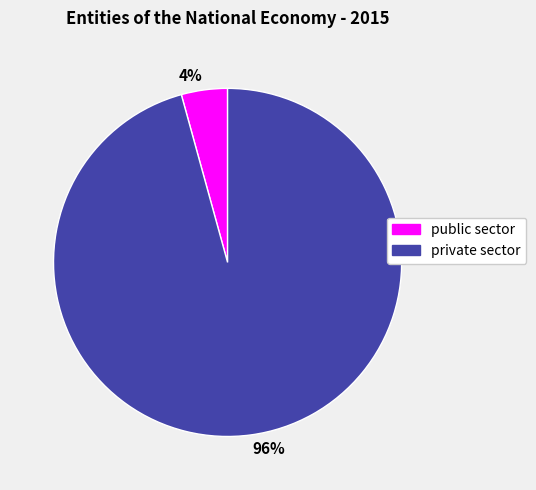

Is there a majority slice in this chart?

Yes